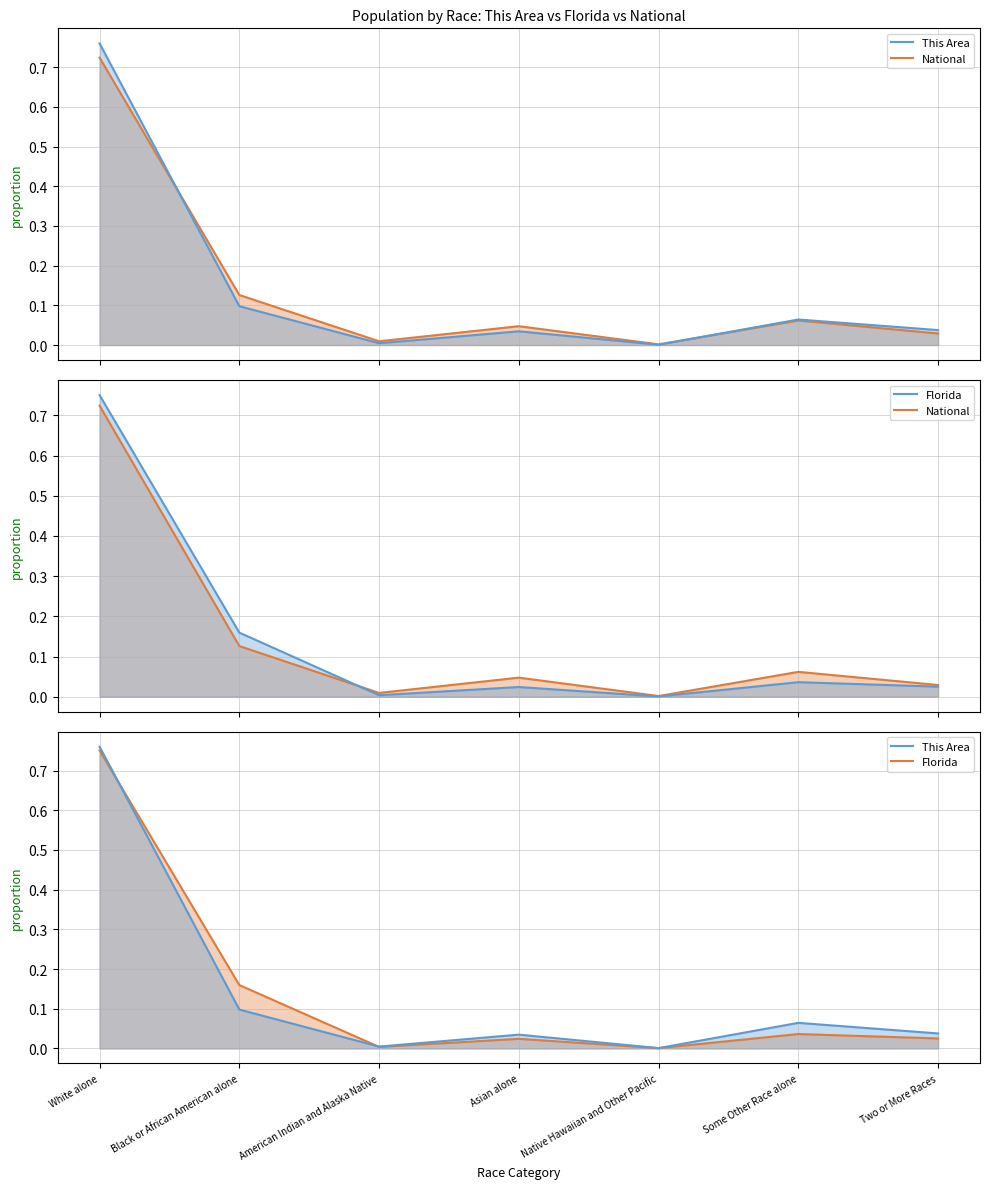

What is the difference between the second highest and minimum values in the Florida series?

0.2